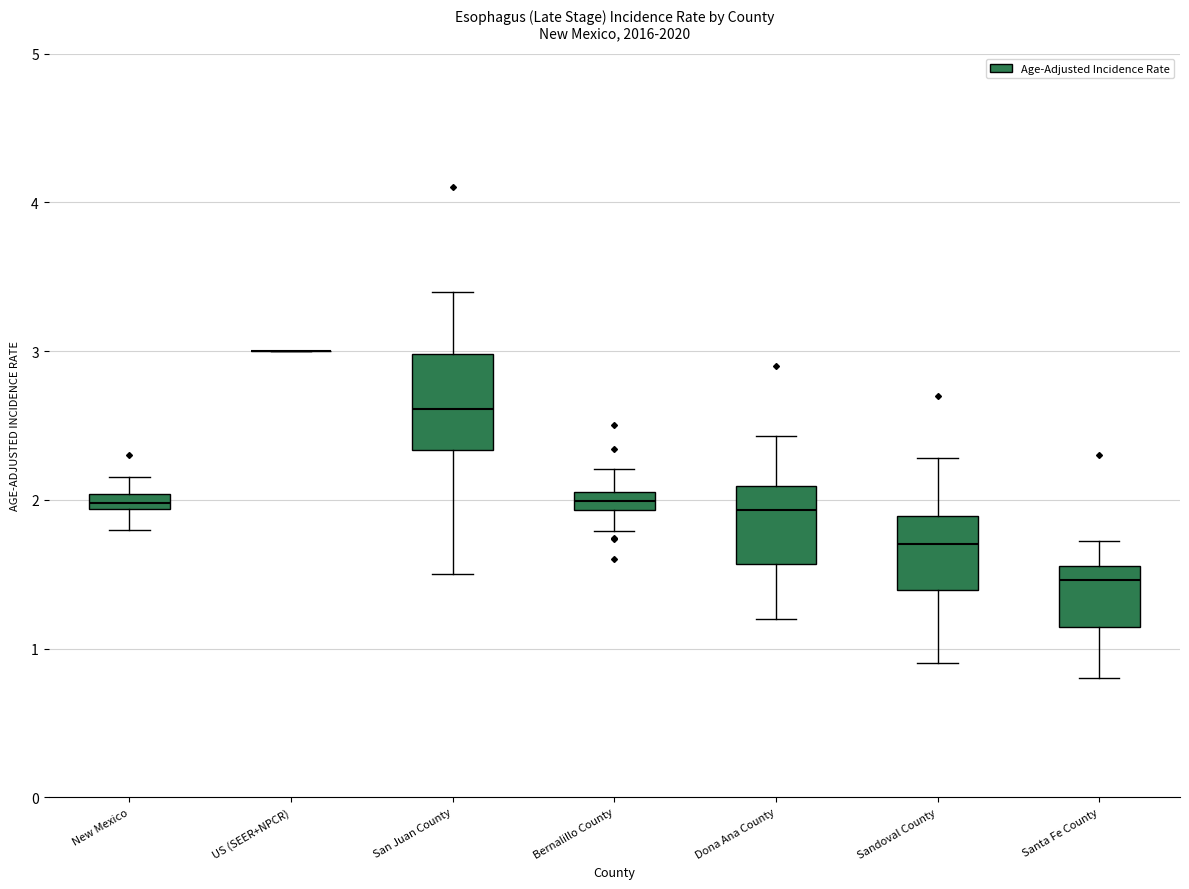

Which box is the tallest, from its lower edge to its upper edge?

San Juan County